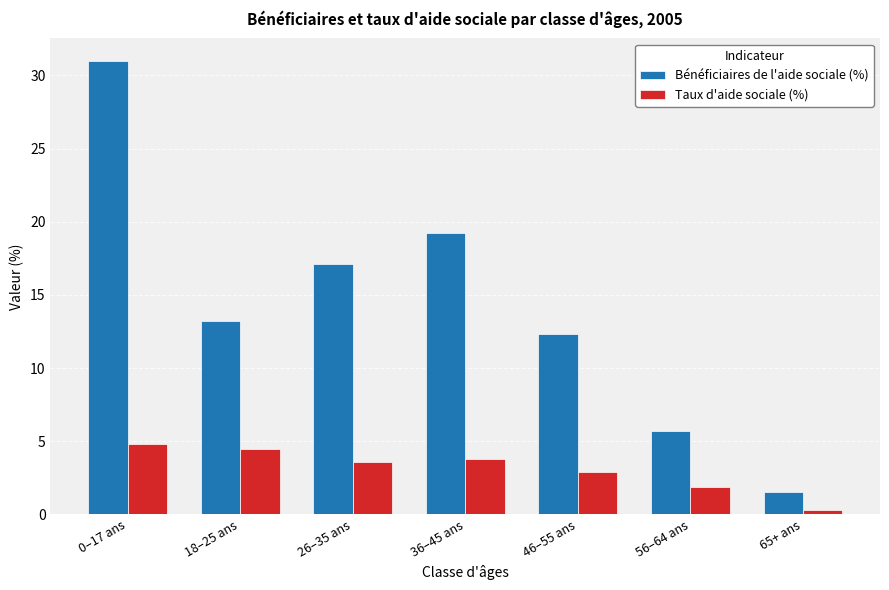

What is the spread (max minus min) of values at 46–55 ans?

9.4